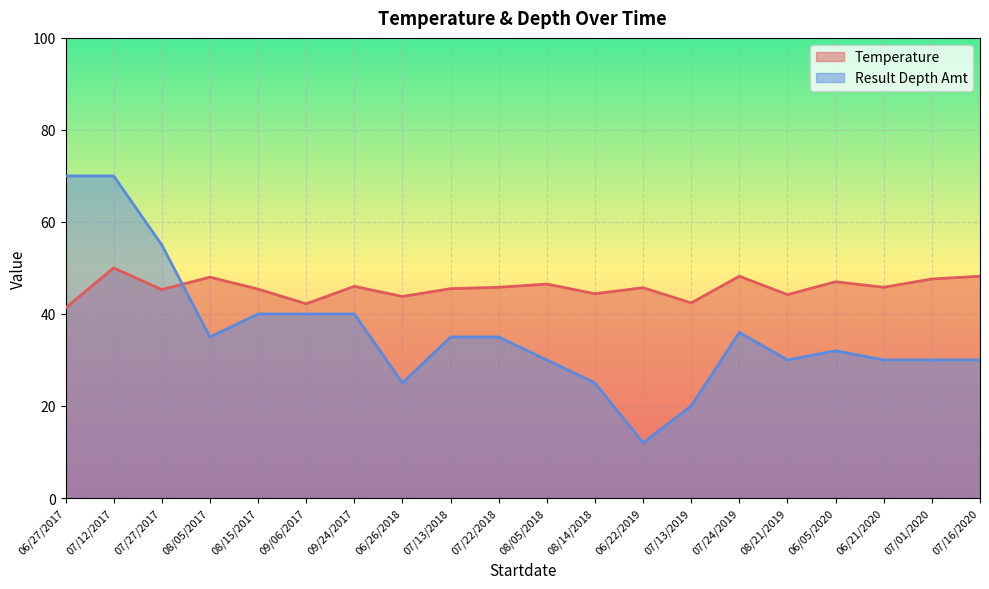

What is the sum of the Temperature values at 08/14/2018 and 06/26/2018?

88.2